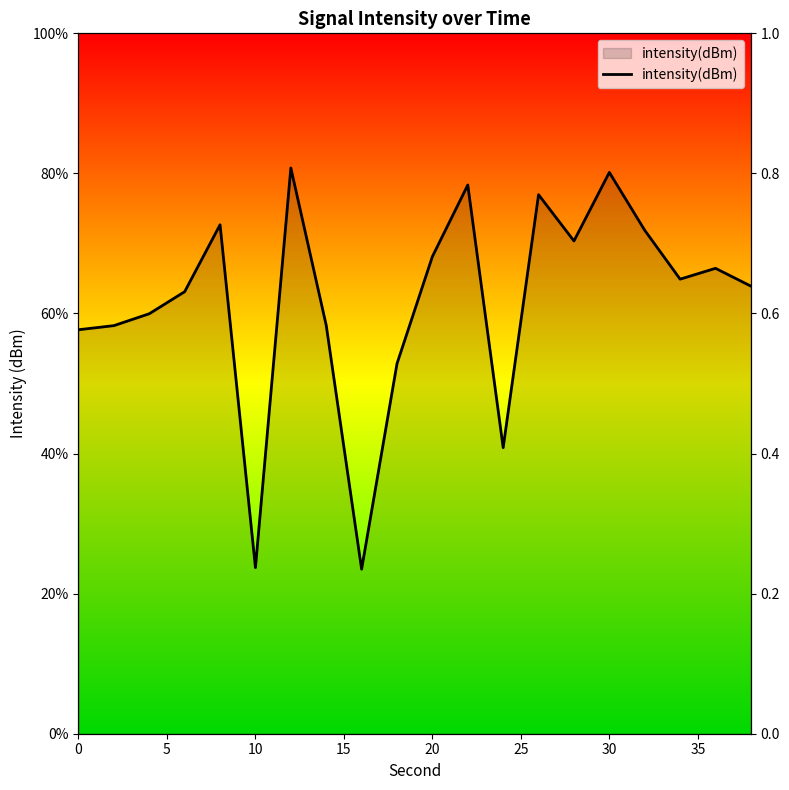

Where does the data first go above -127?

20